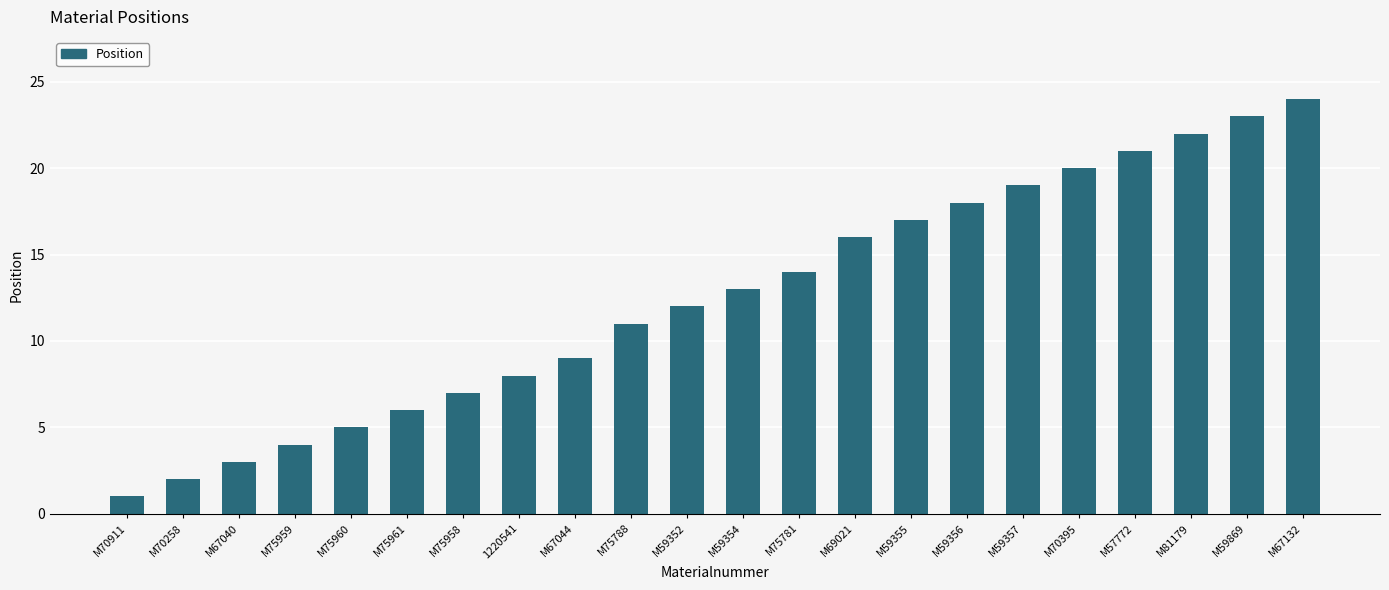

What is the difference between the maximum and minimum values?

23